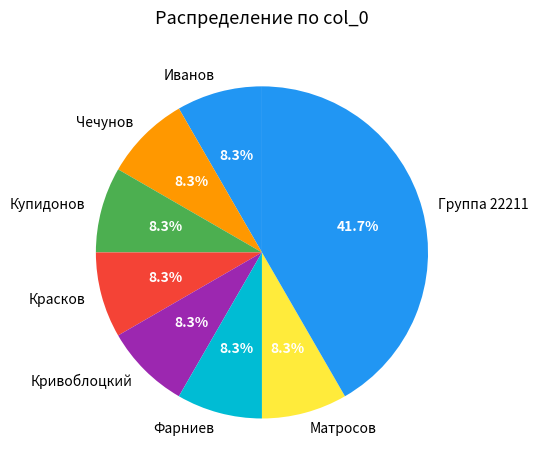

Does Фарниев account for over 50% of the chart?

No